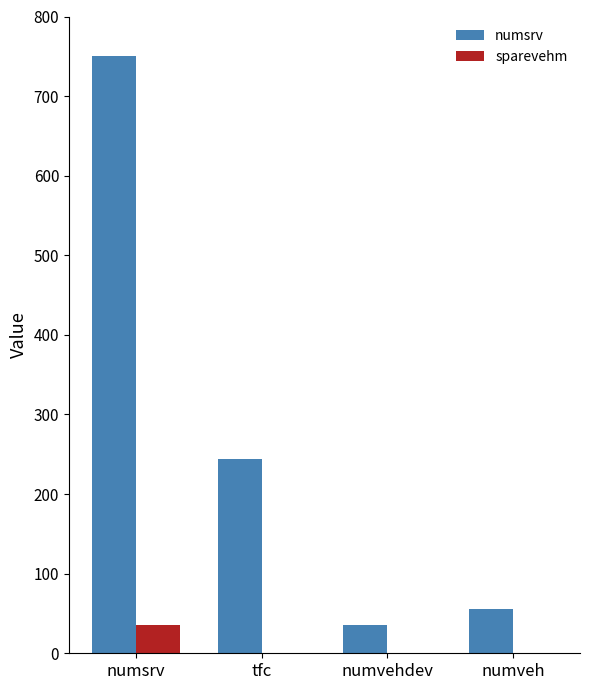

Between numsrv and tfc, which series saw the biggest shift?

numsrv